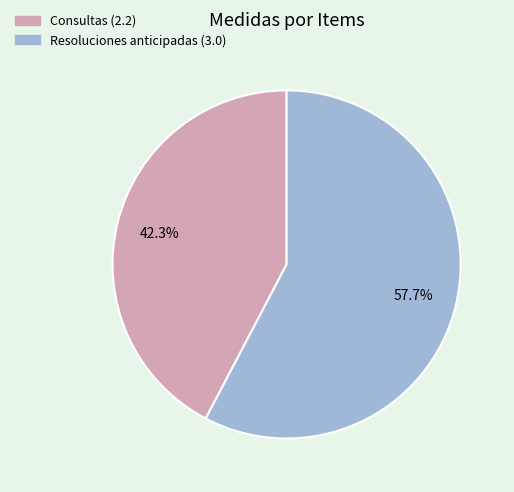

Which category accounts for the majority?

Resoluciones anticipadas (3.0)